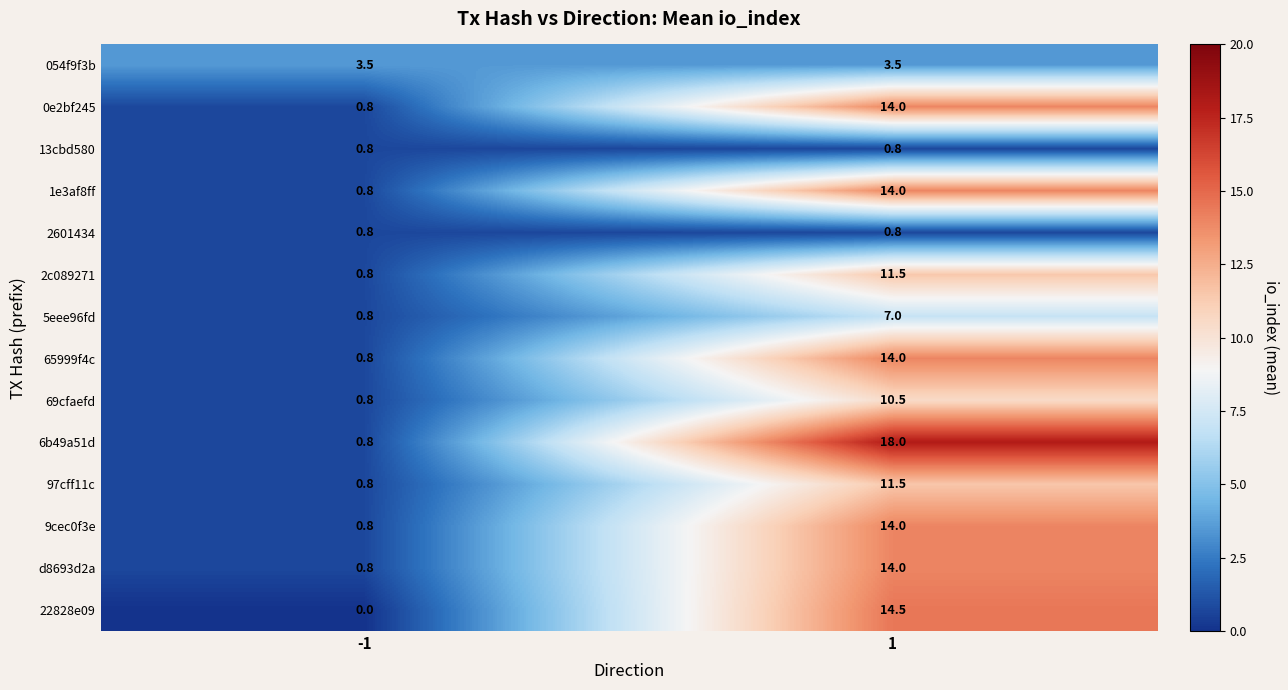

At which category does the chart reach its minimum across all series?

-1